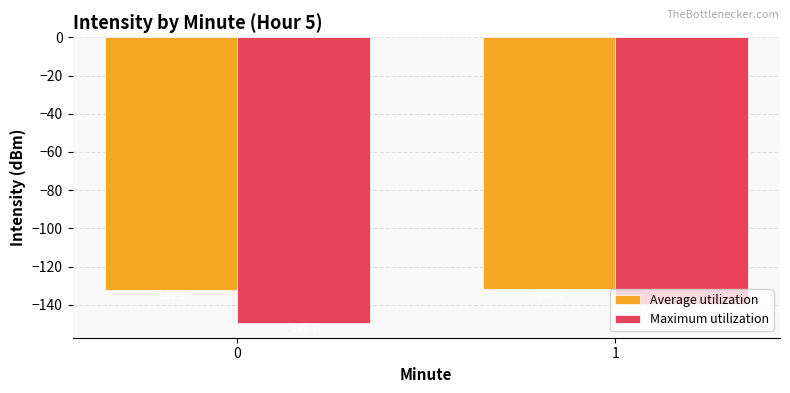

Between 0 and 1, which series saw the biggest shift?

Maximum utilization